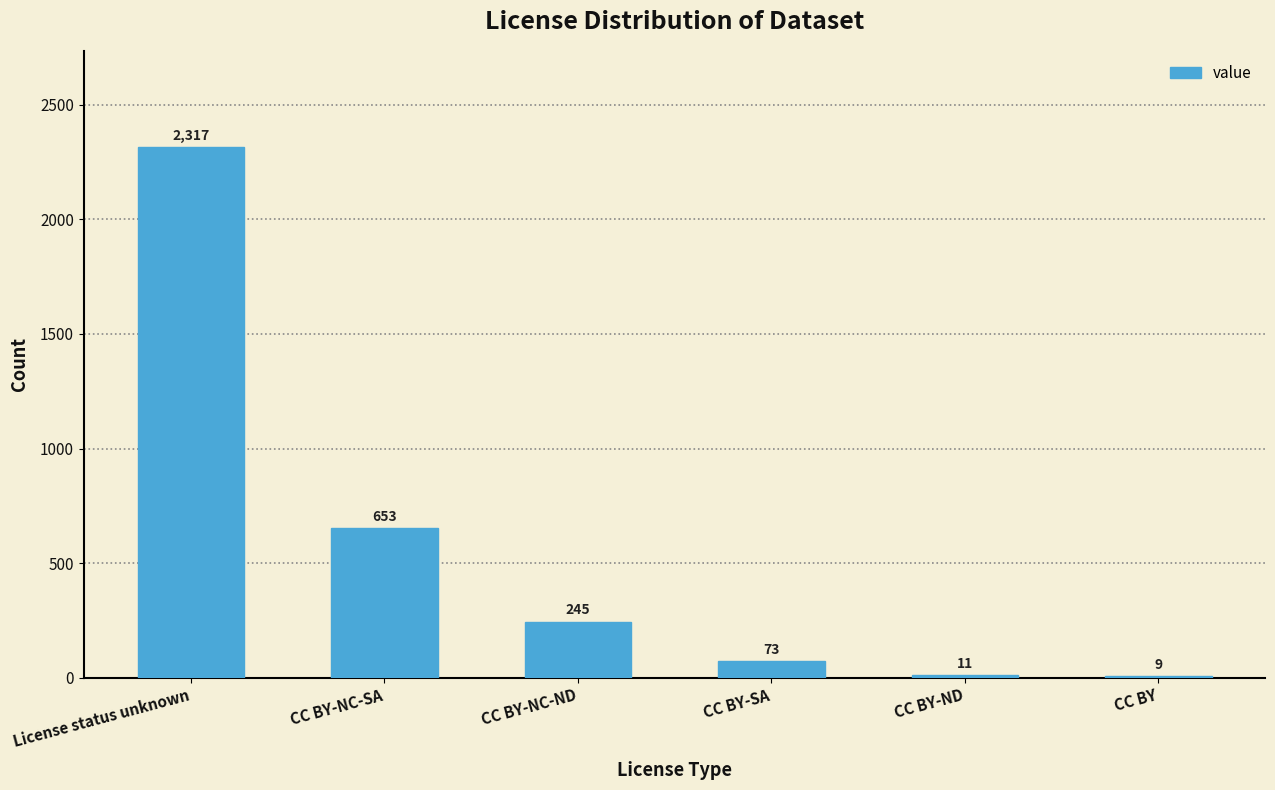

What is the maximum value shown in the chart?

2317